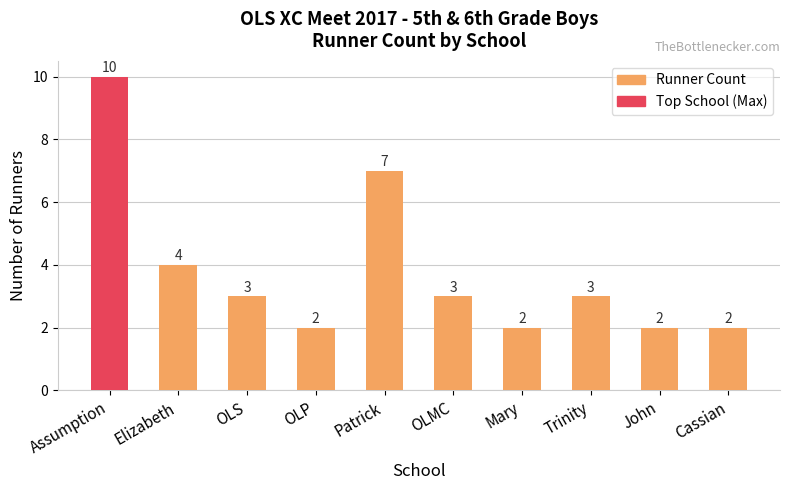

How many bars are there in total?

10